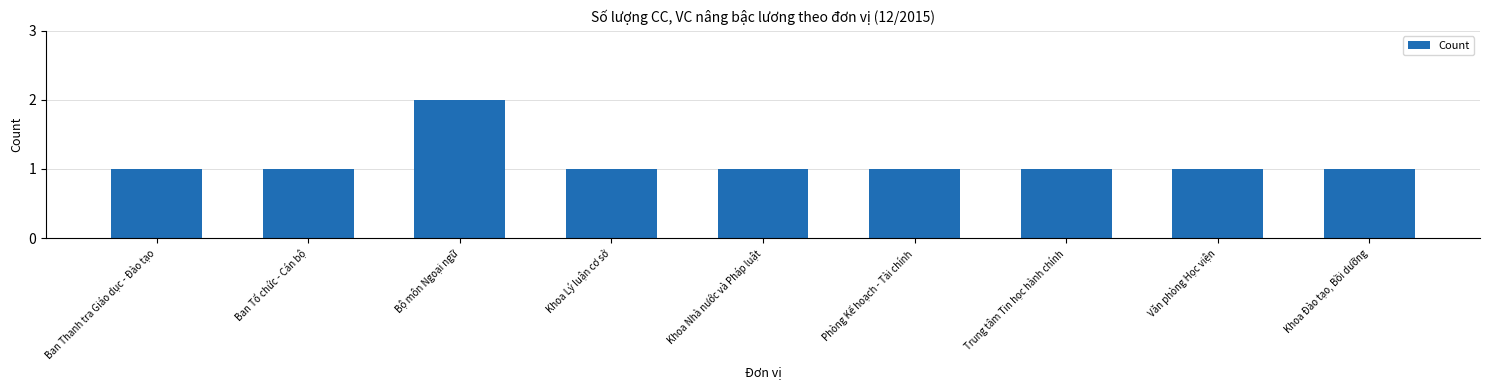

What is the minimum value shown in the chart?

1